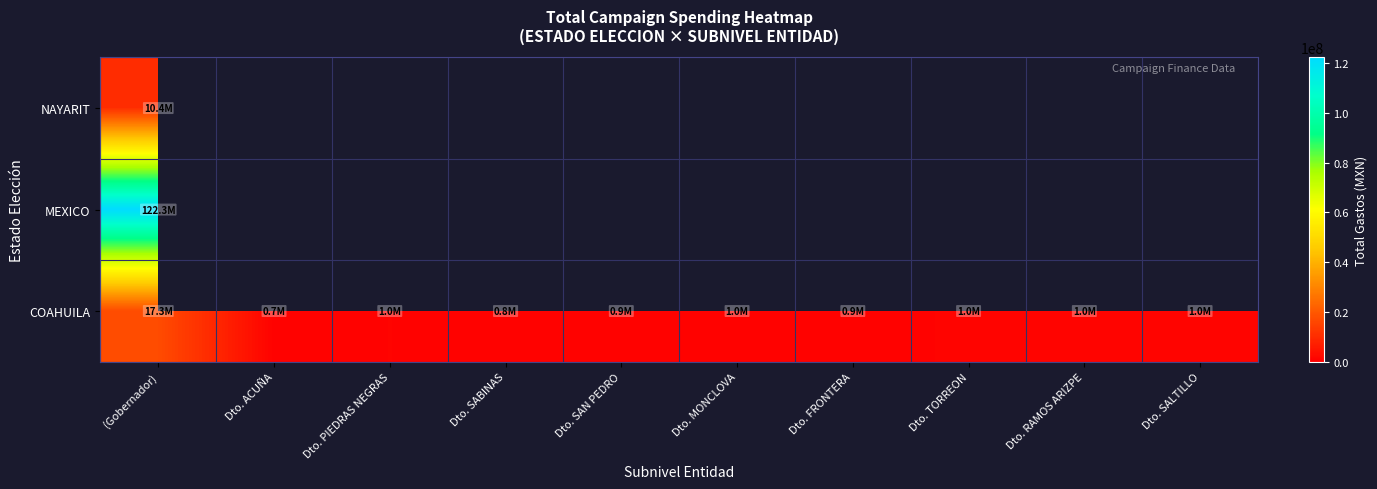

Which label corresponds to the smallest value in the chart?

Dto. ACUÑA